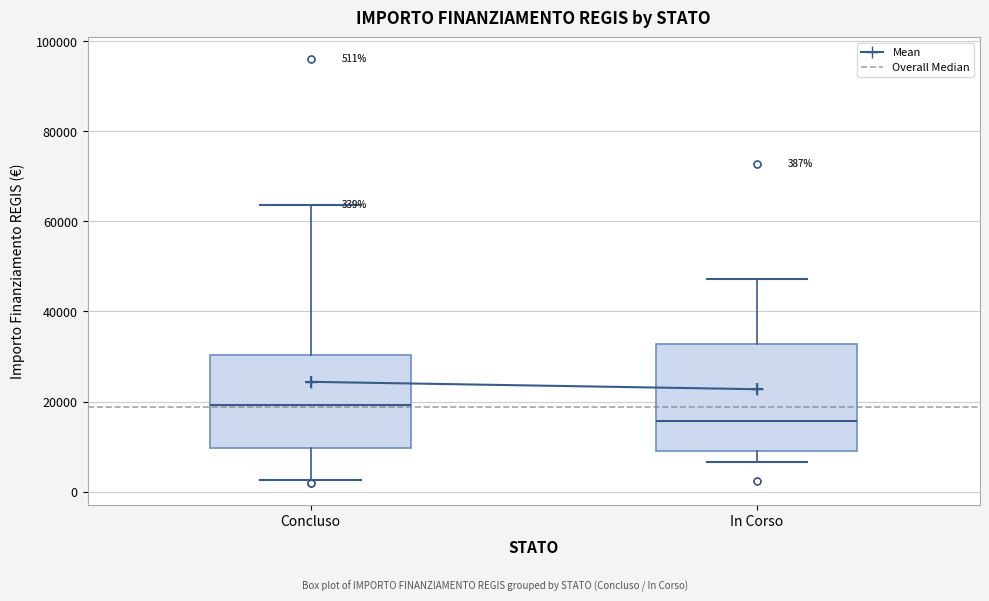

Comparing the boxes themselves (not the whiskers), which one is the tallest?

In Corso